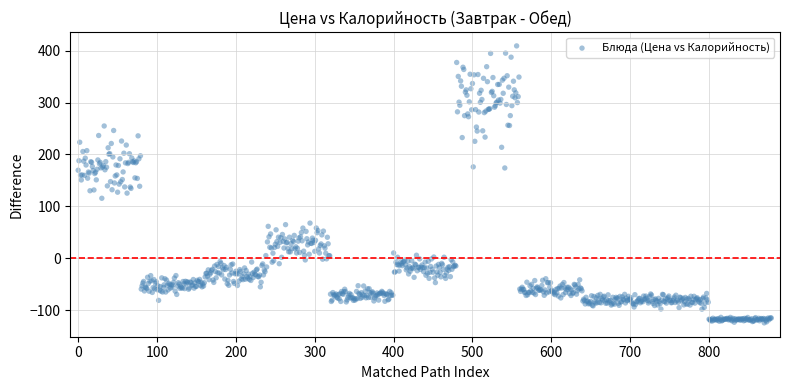

What is the range of Y values (max minus min)?

533.9